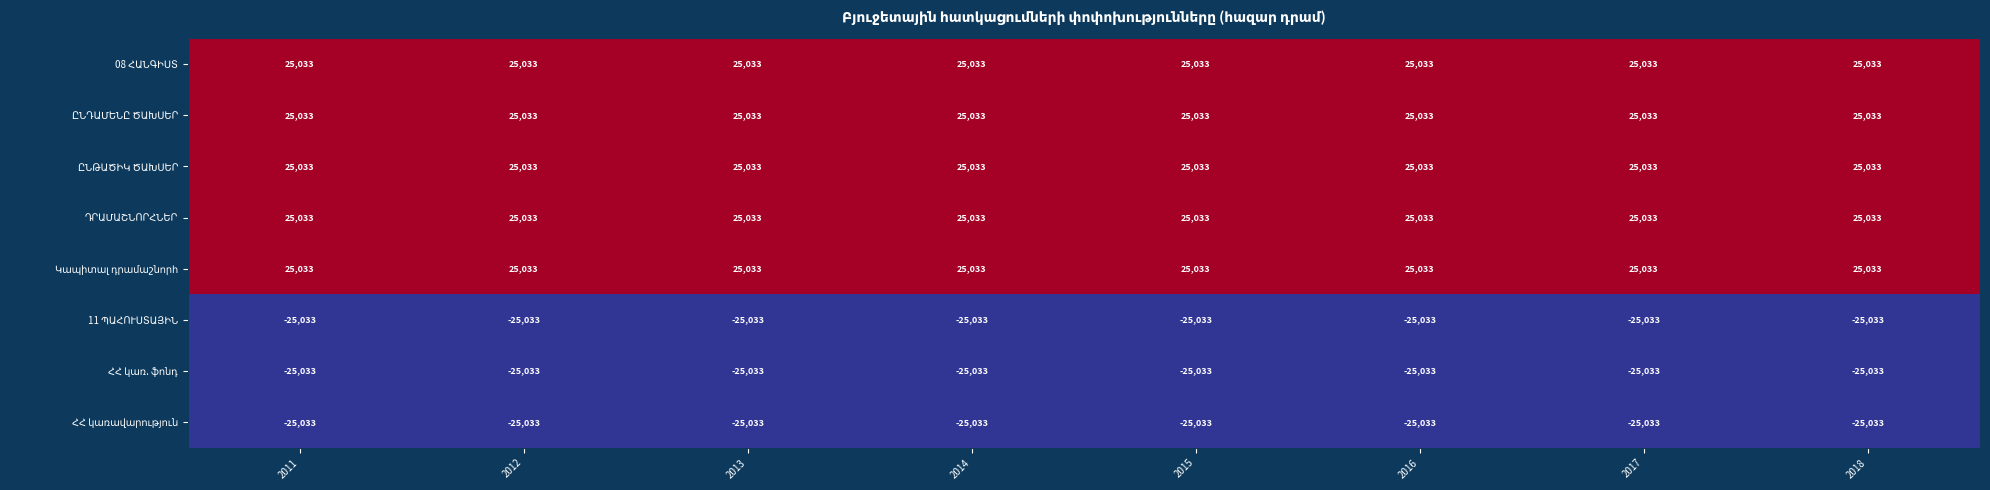

What is the spread (max minus min) of values at 2015?

50066